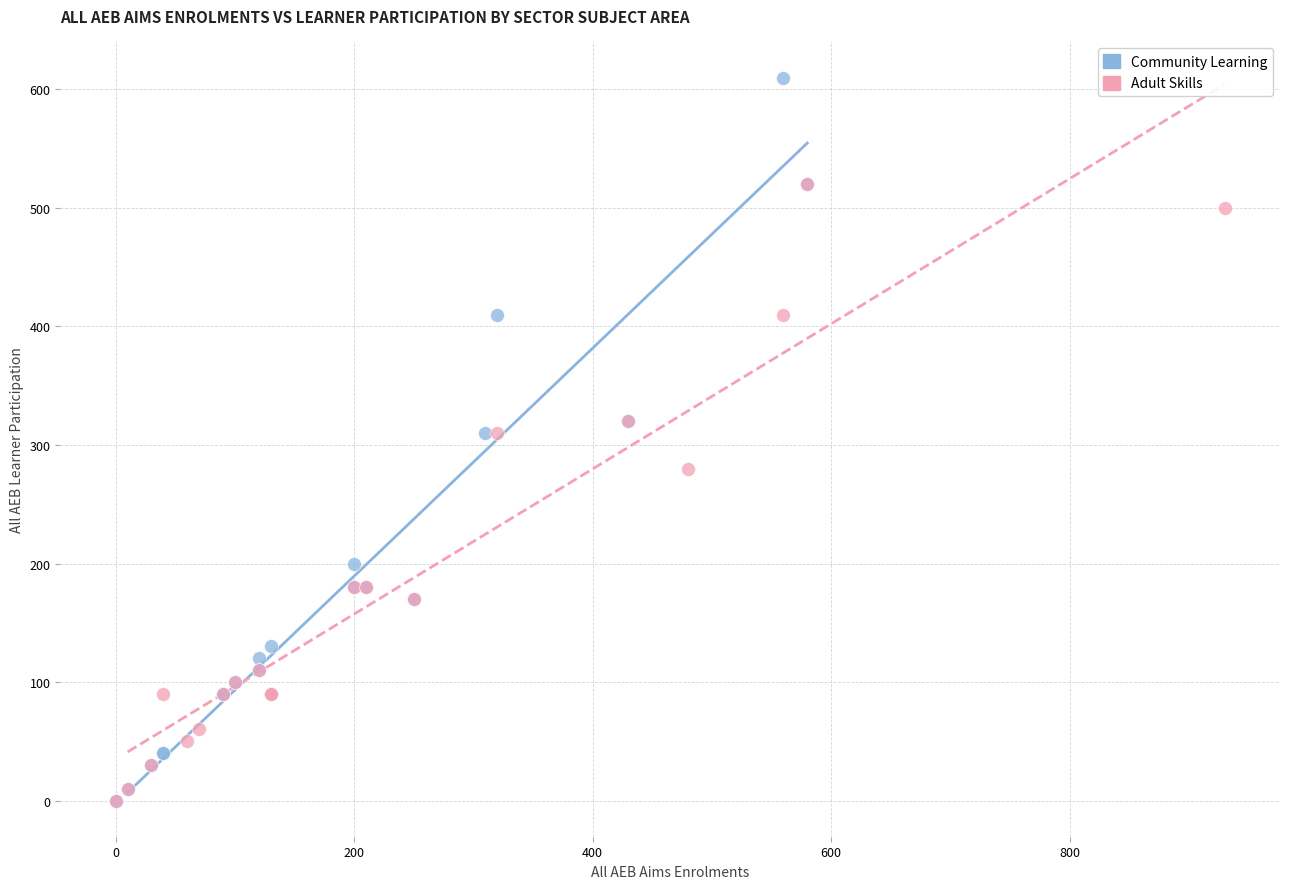

Which series reaches the maximum Y coordinate?

Community Learning